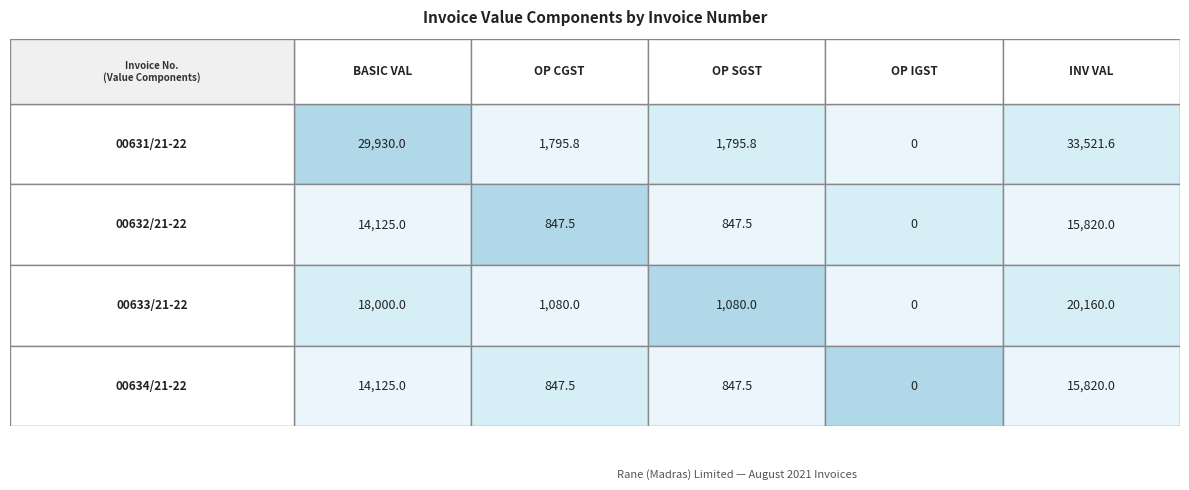

What is the approximate value of 00633/21-22 at OP SGST?

1080.0